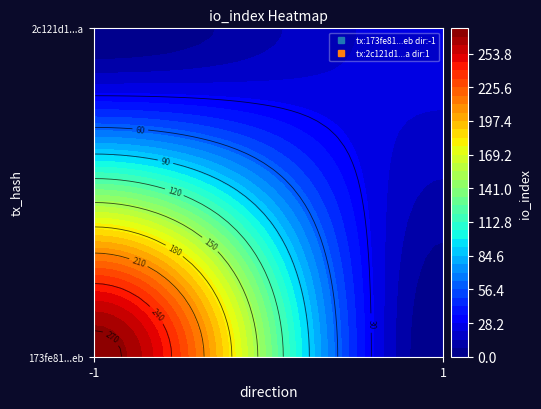

How many data points in 173fe81ea3b72d29349b6e25d919ecc551697eb are less than 275?

1